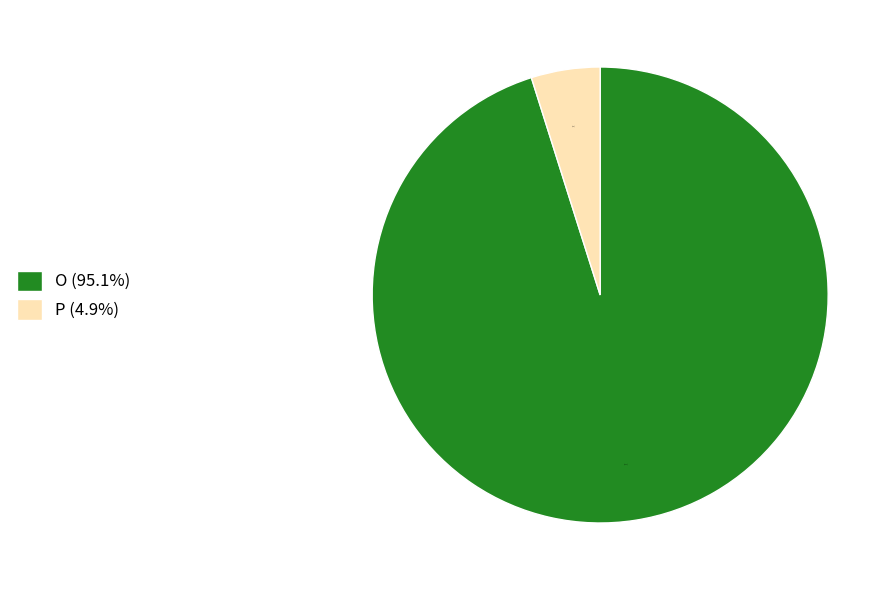

To the nearest percent, what is the combined percentage of O and P?

100%